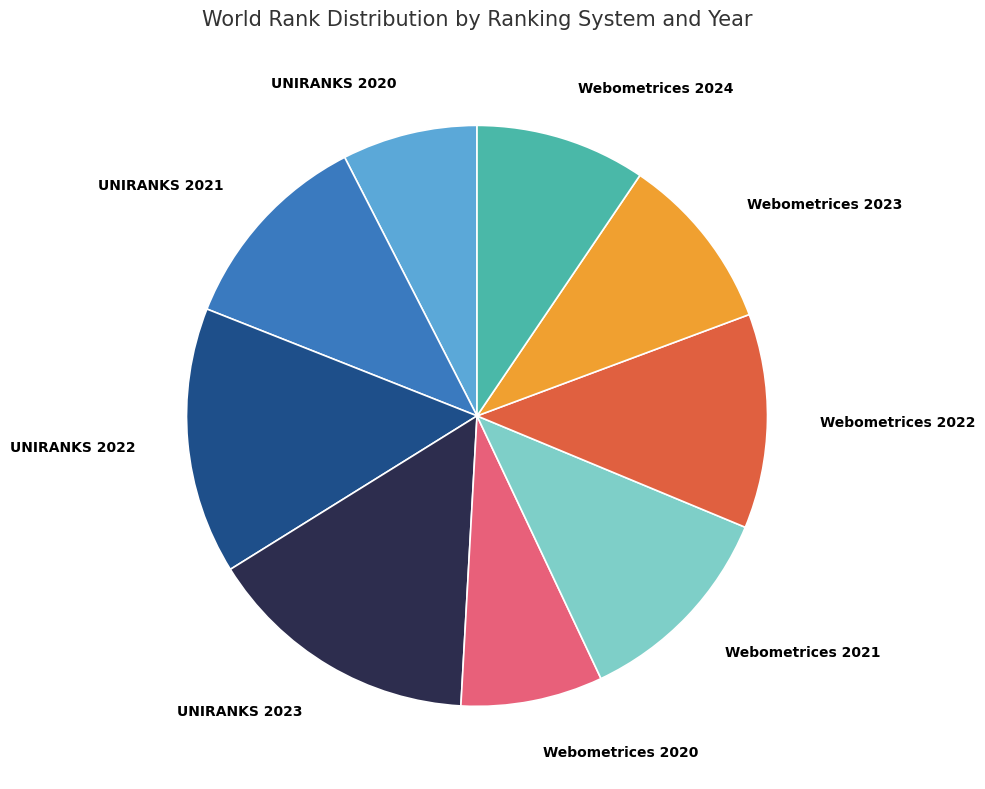

How many slices are in this pie chart?

9